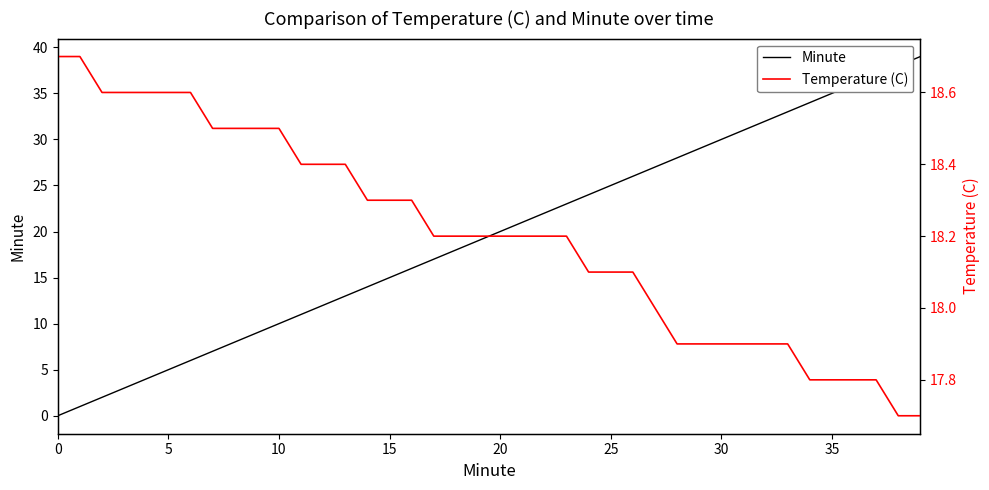

What value does the Temperature (C) series have at 19?

18.2